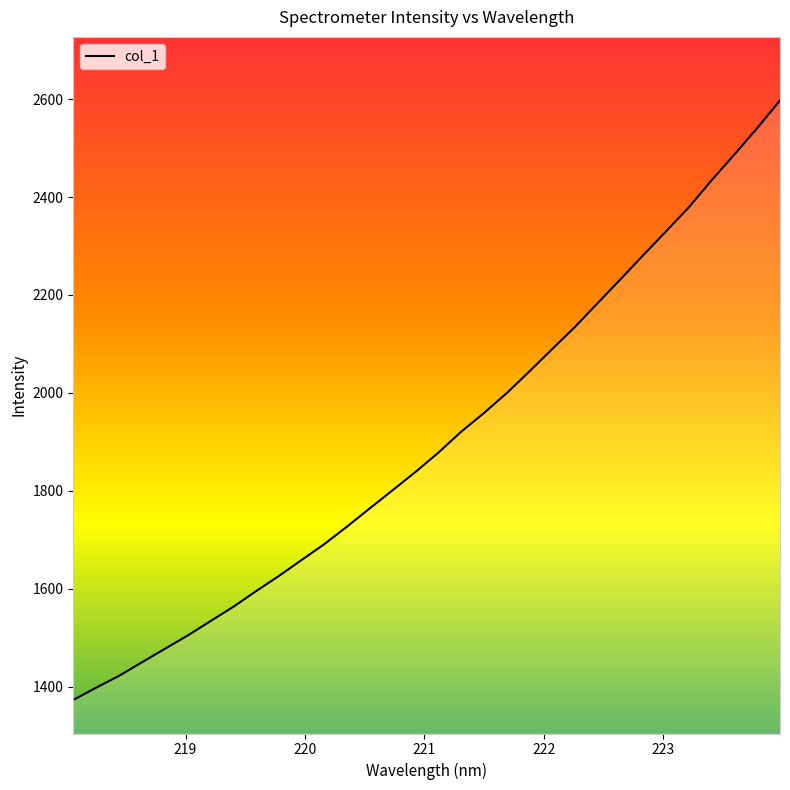

What is the minimum value shown in the chart?

1372.8